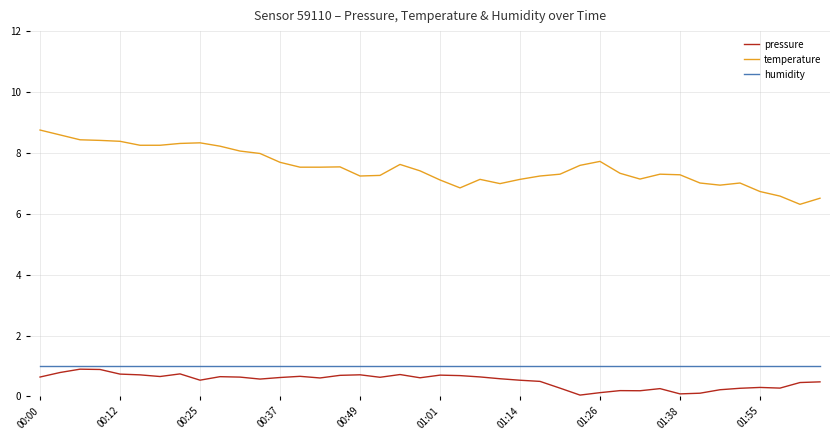

Is this an area chart (filled region under the line)?

No